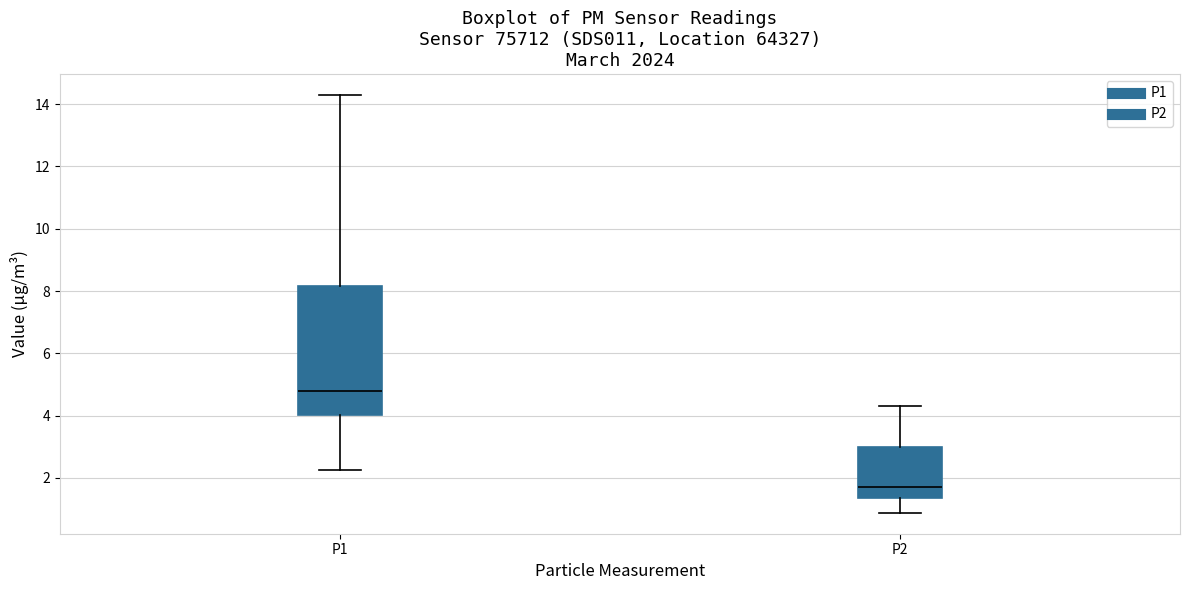

Reading left to right, read every box against the y-axis: the position of its median line, the range the box covers, and the ends of its whiskers. The values are not printed on the chart, so give them approximately, as read against the axis.

P1: median 4.8, box 4.0 to 8.2, whiskers 2.2 to 14.4
P2: median 1.8, box 1.4 to 3.0, whiskers 0.8 to 4.4